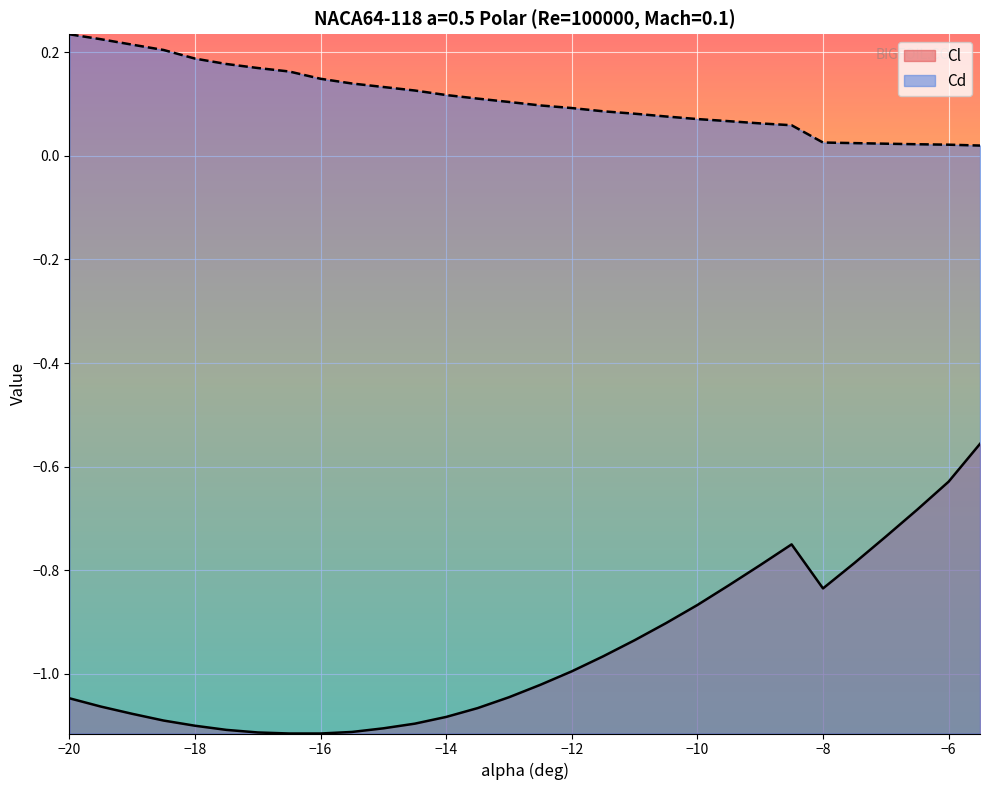

True or false: Cd has more than 2 points higher than both neighbors.

False